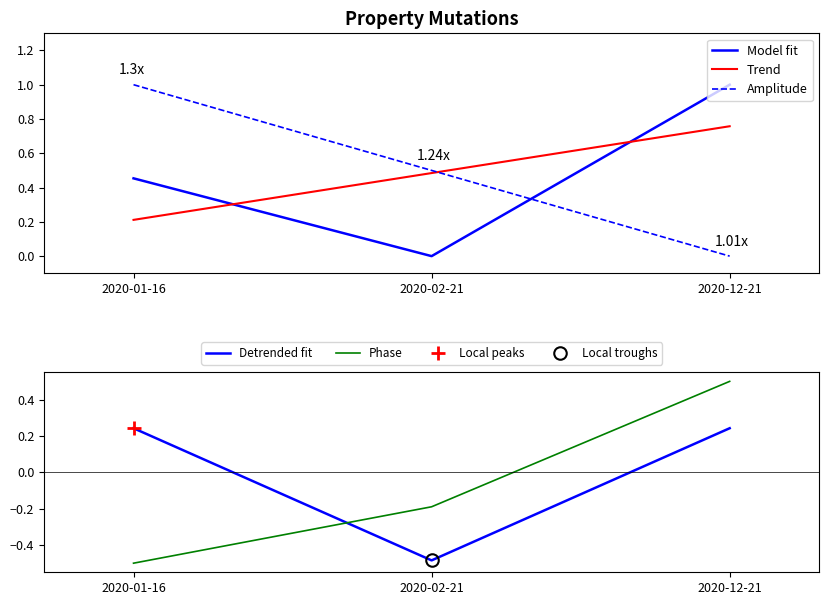

What is the difference between the Model fit values at 2020-12-21 and 2020-01-16?

0.5